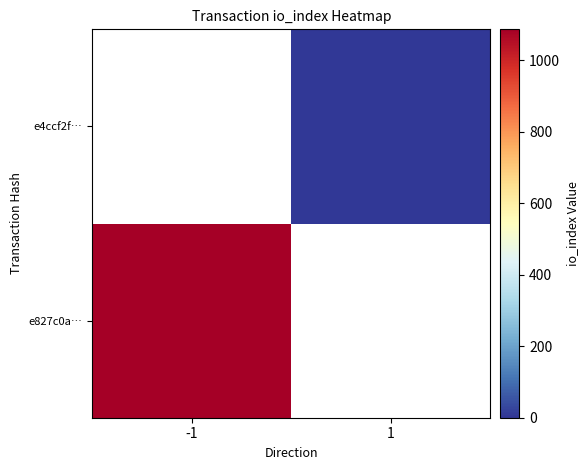

Rank the series by their maximum value, from lowest to highest.

e4ccf2f…, e827c0a…